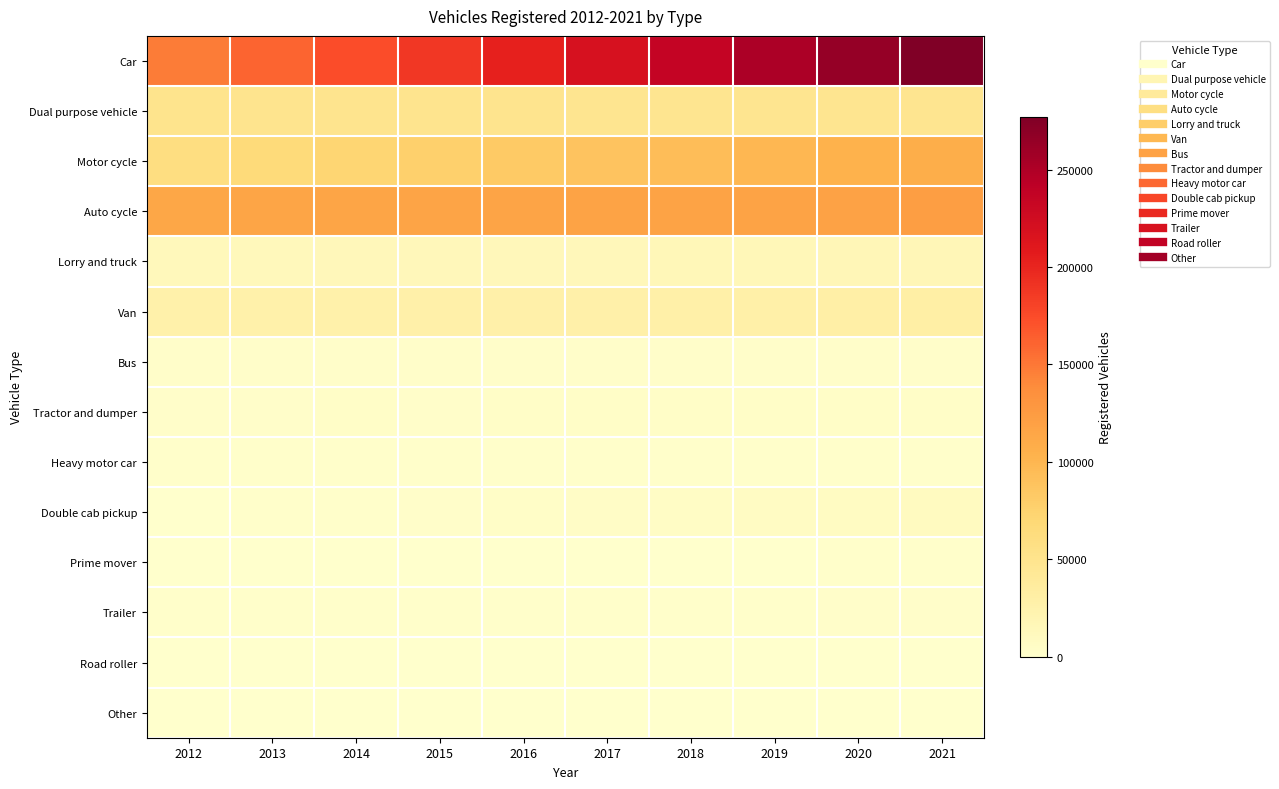

What is the difference between the highest and lowest values at 2014?

173851